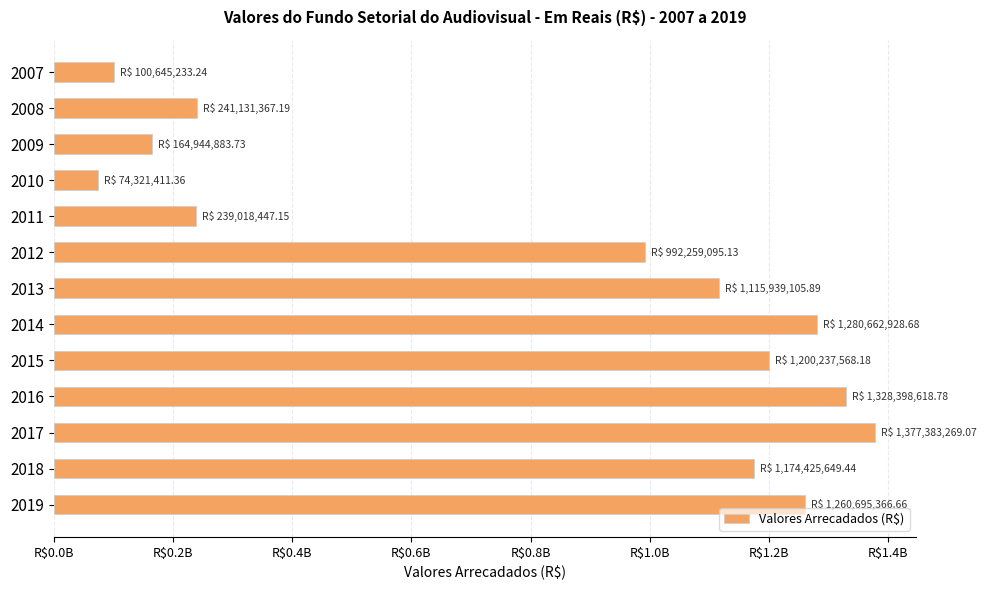

How many values exceed 1115939105?

7